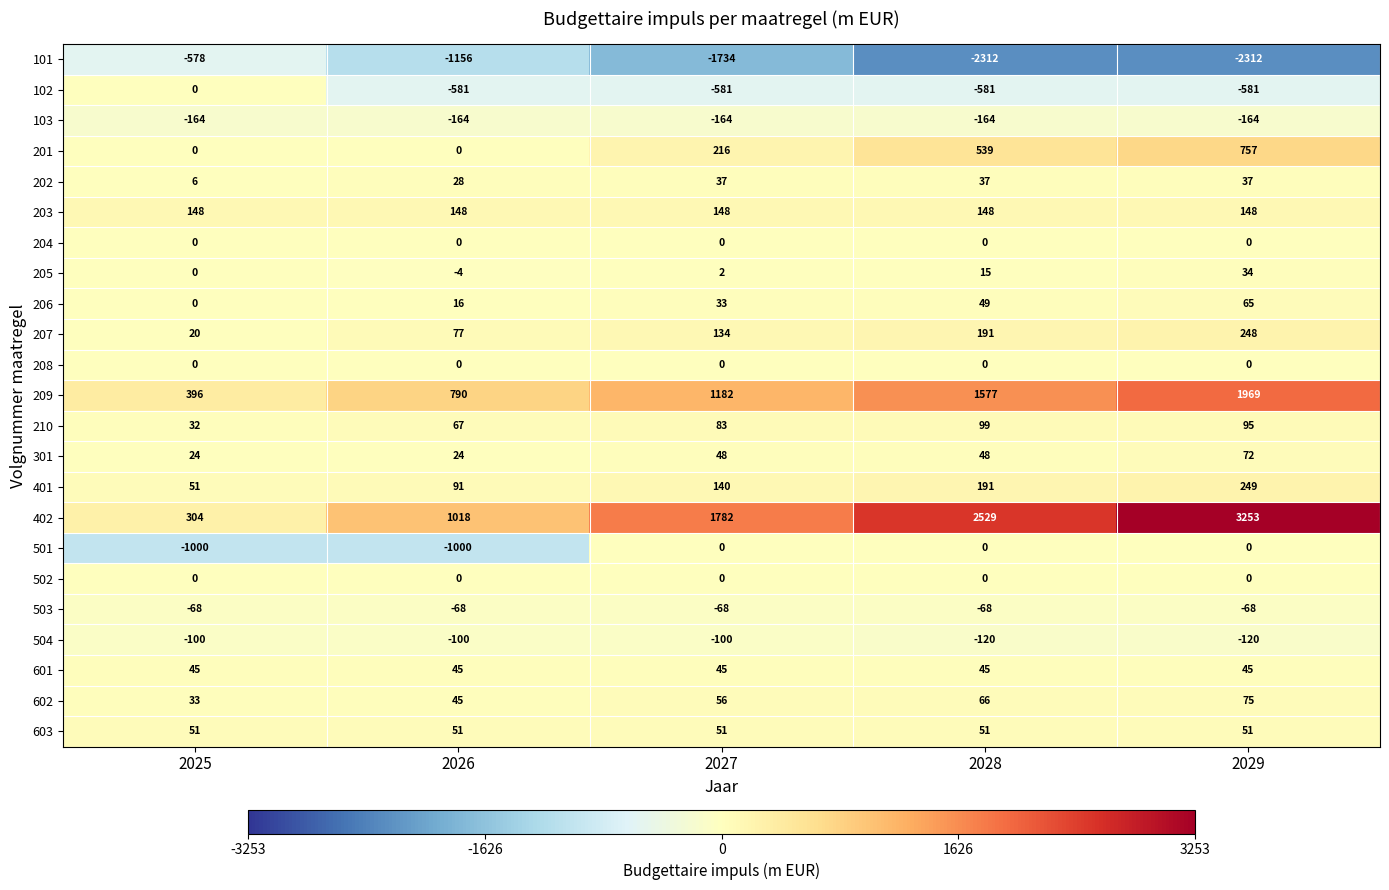

Which series has the largest total across all categories?

402